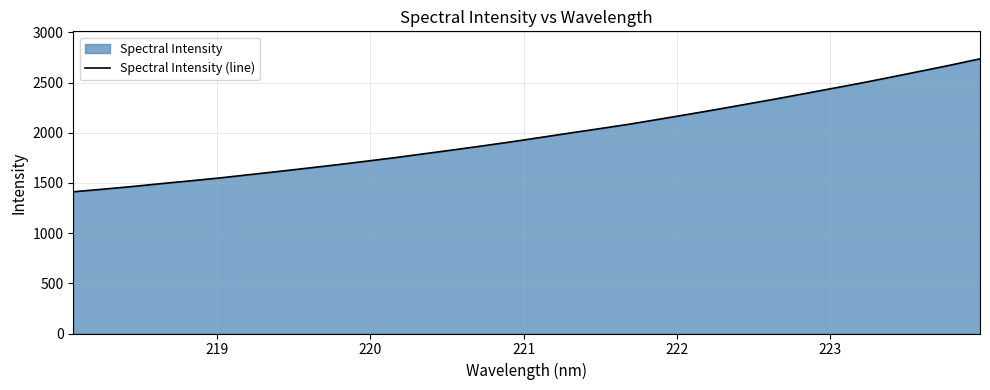

What is the sum of all values?

63453.4